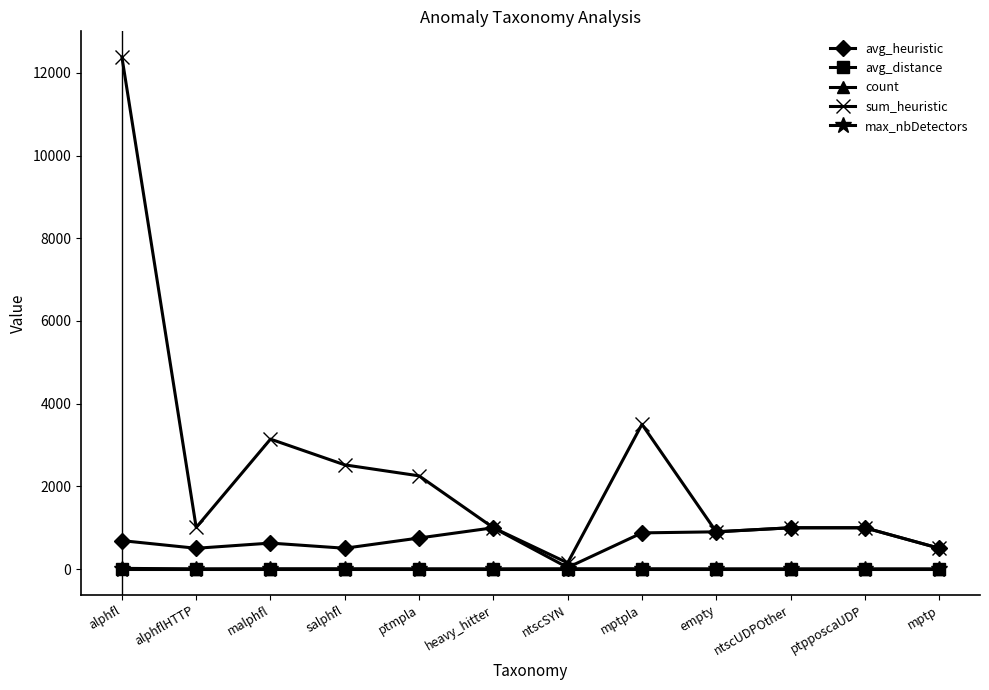

True or false: max_nbDetectors and avg_distance cross at least once.

False